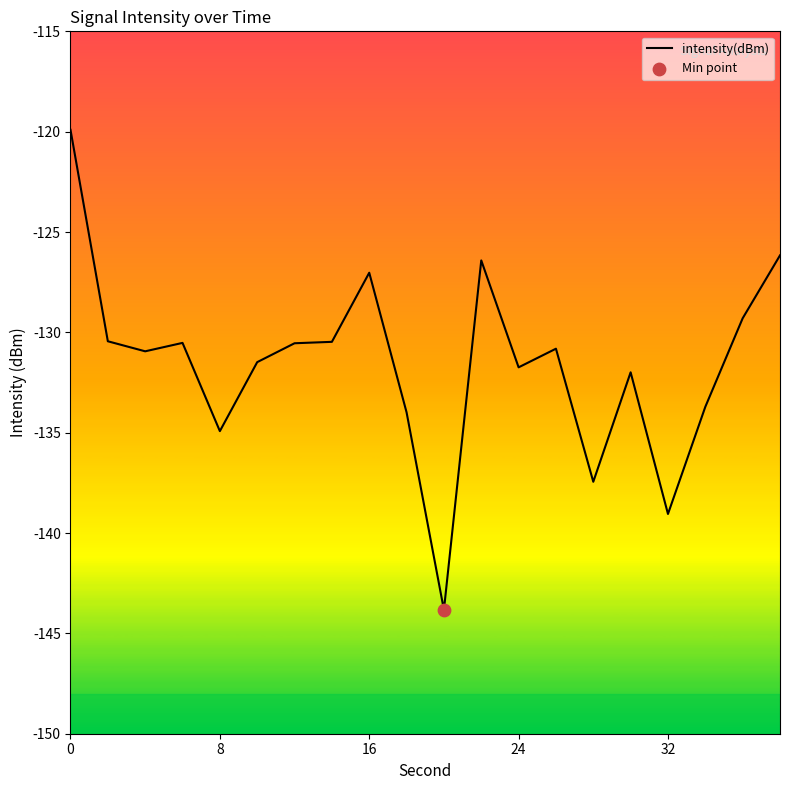

What is the difference between the maximum and minimum values?

23.9